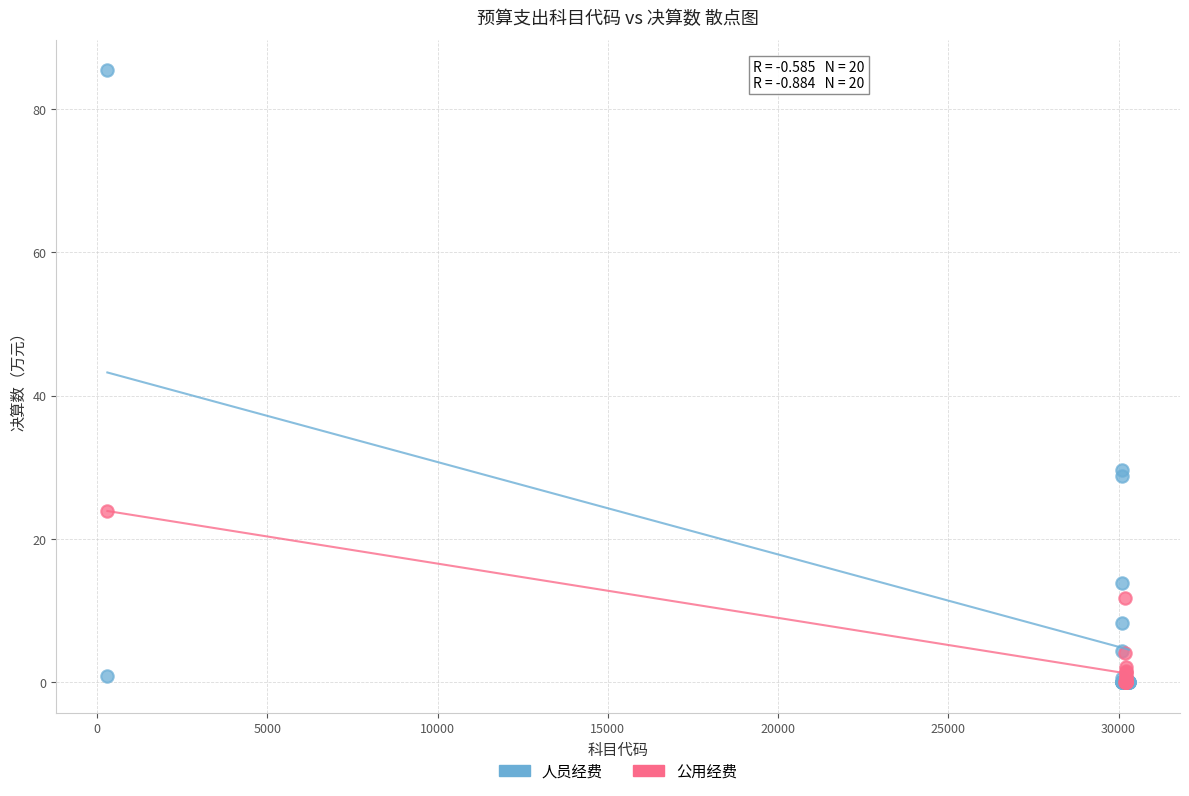

Which series reaches the maximum Y coordinate?

人员经费